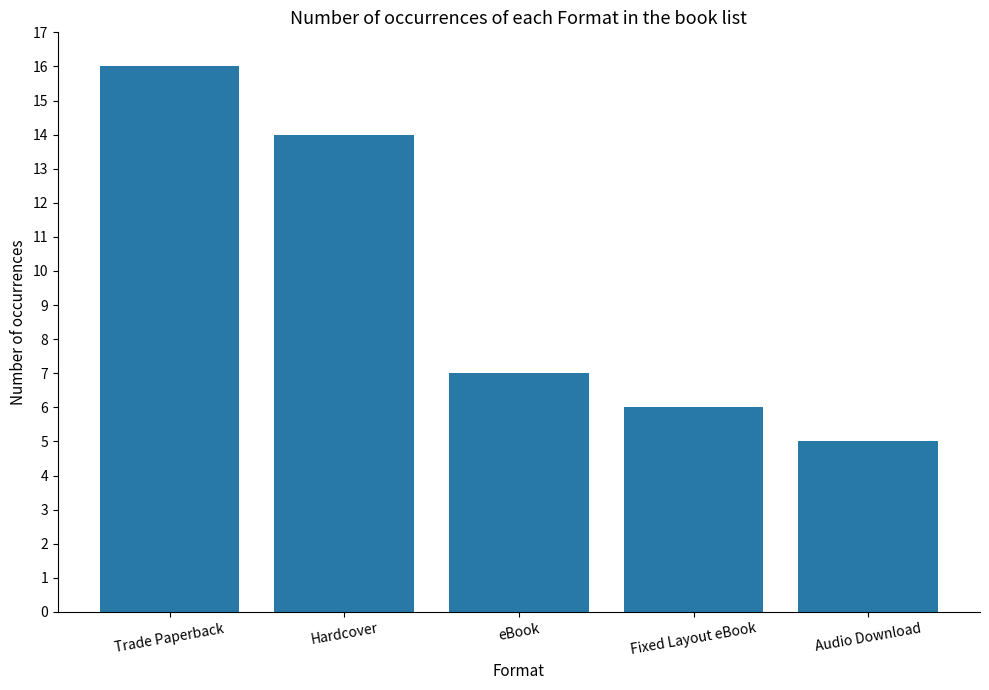

What is the value of the 4th bar from the left?

6